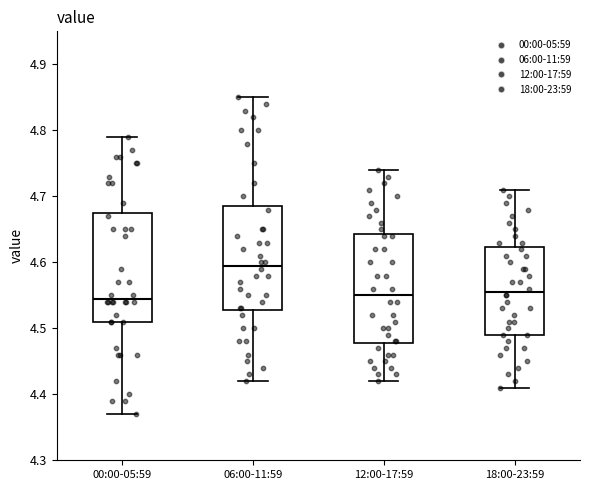

Which box has the highest median line?

06:00-11:59